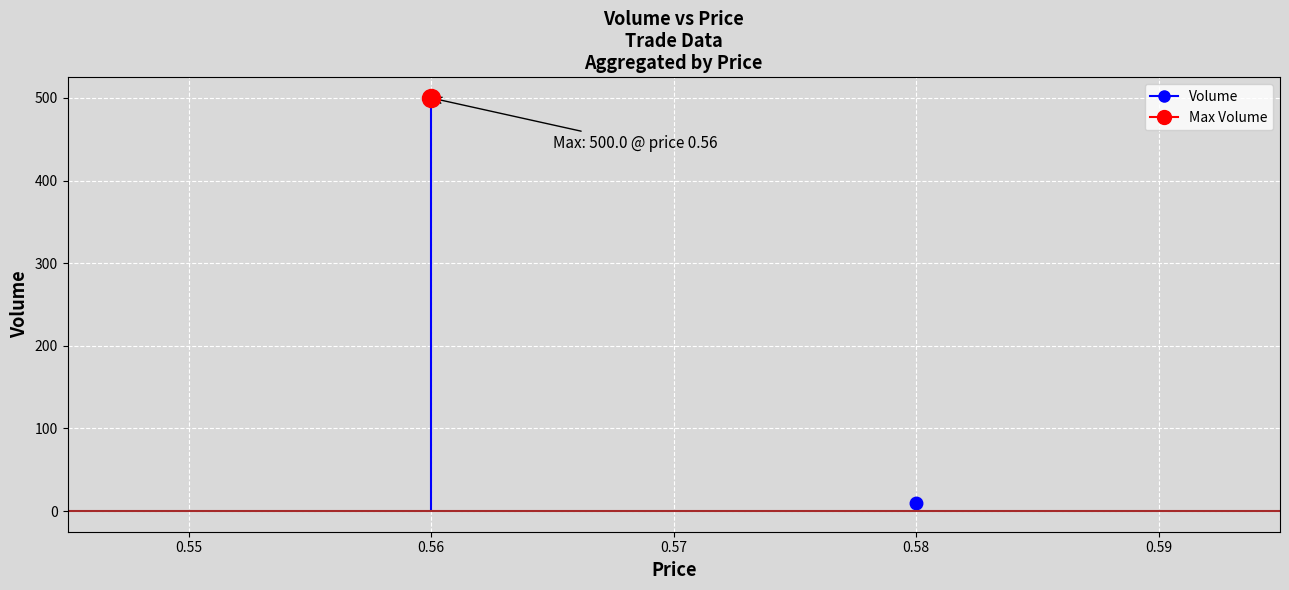

Between 0.56 and 0.56, which is larger?

0.56